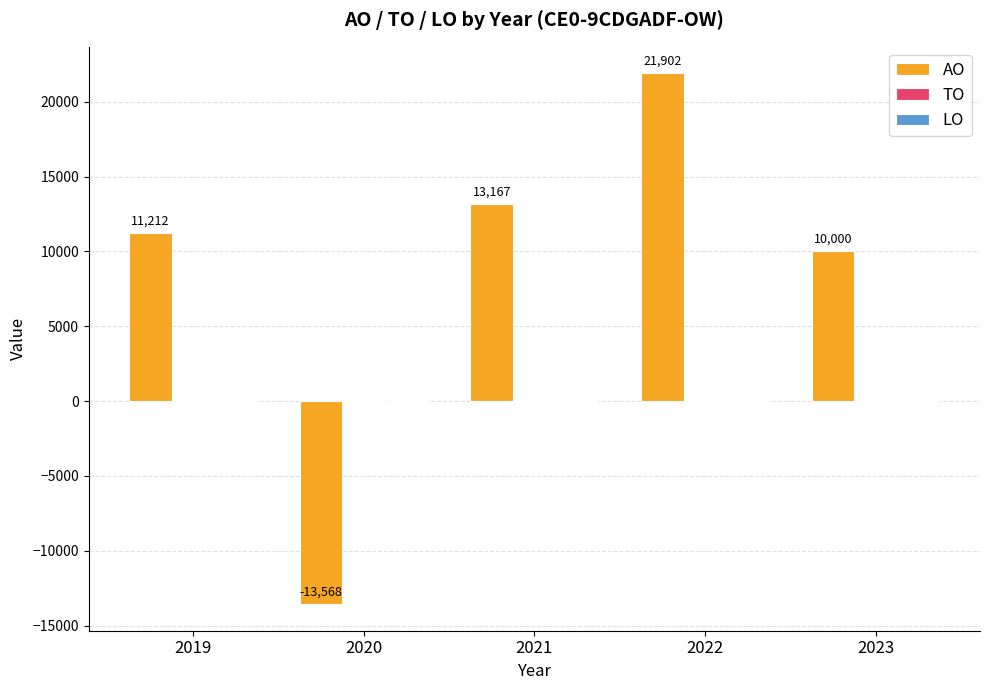

Reading right to left, list all the values displayed in this chart.

2023=10000	2022=21902	2021=13167	2020=-13568	2019=11212